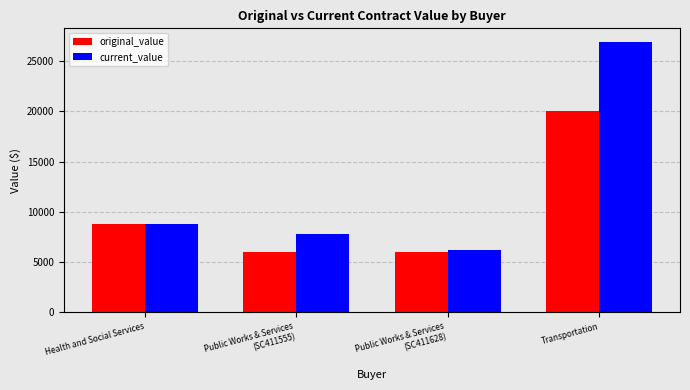

List the series in order of their overall mean, lowest first.

original_value, current_value